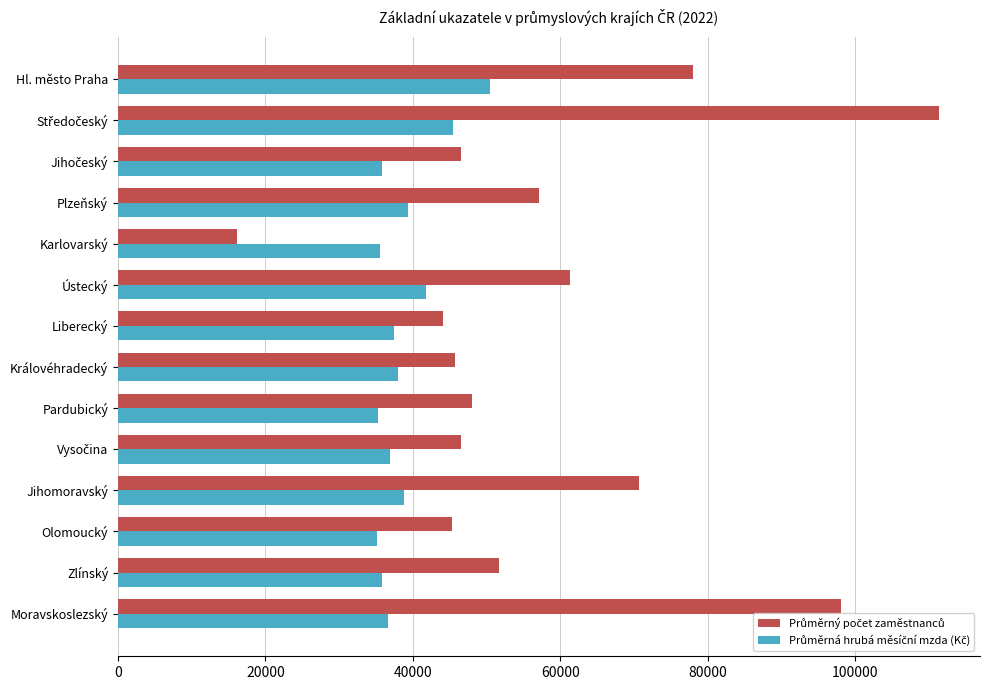

What is the difference between the highest and lowest values at Královéhradecký?

7753